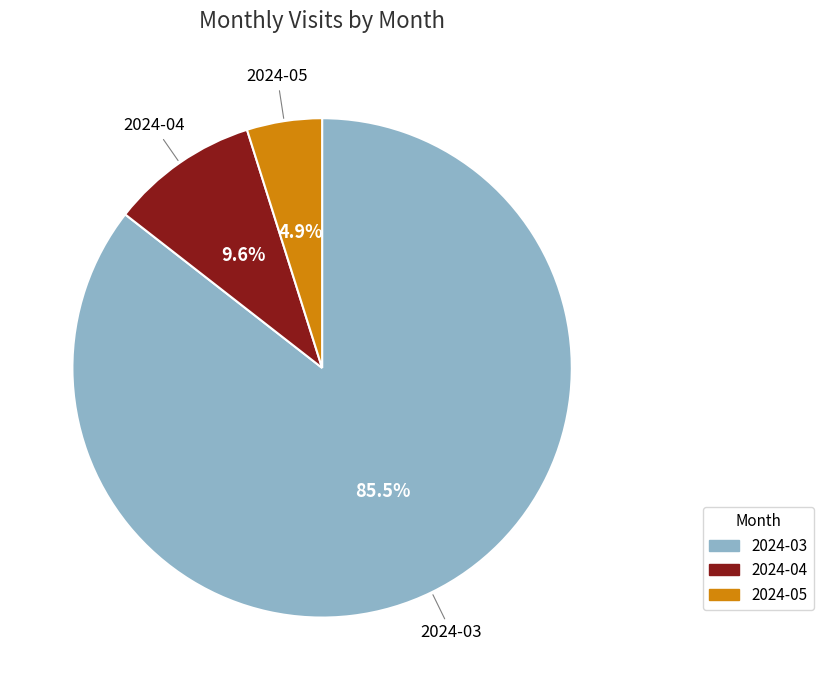

Combined, do 2024-05 and 2024-04 account for over 50%?

No